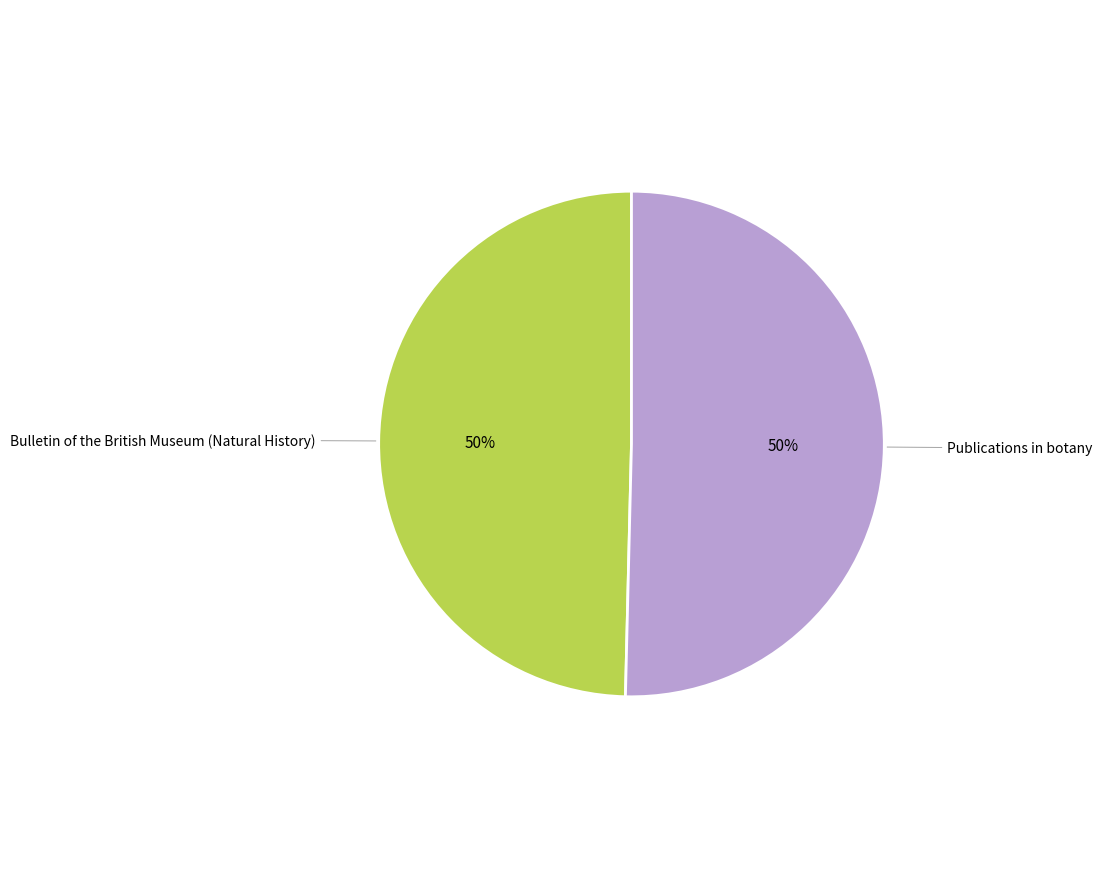

Approximately how many times larger is the value at Bulletin of the British Museum (Natural History) compared to Publications in botany?

1.0